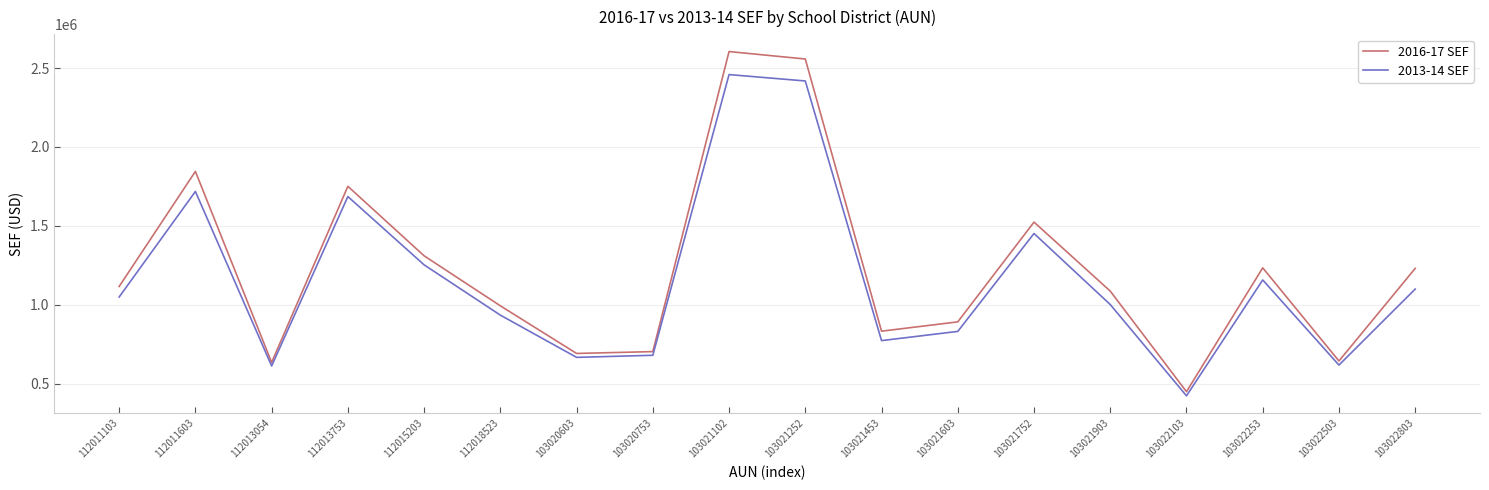

Is it true that 2016-17 SEF equals 2346935.3 at 103021752?

False